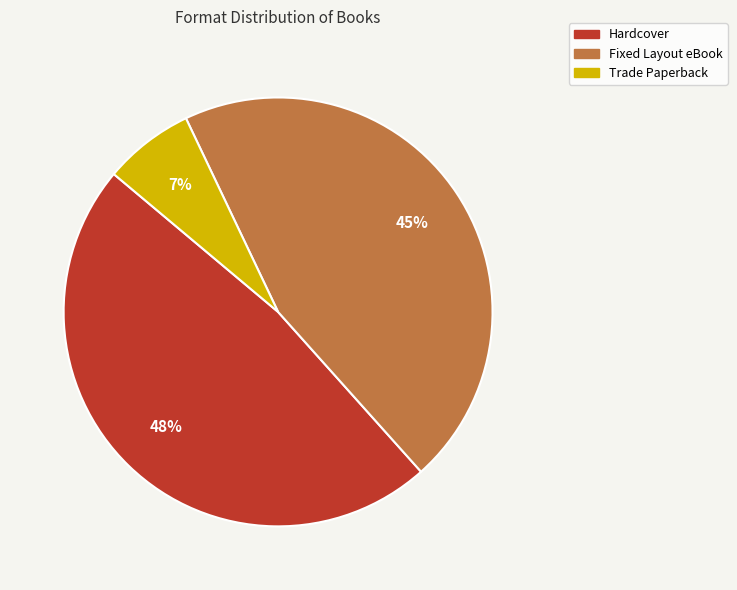

To the nearest percent, what is the average slice percentage?

33%